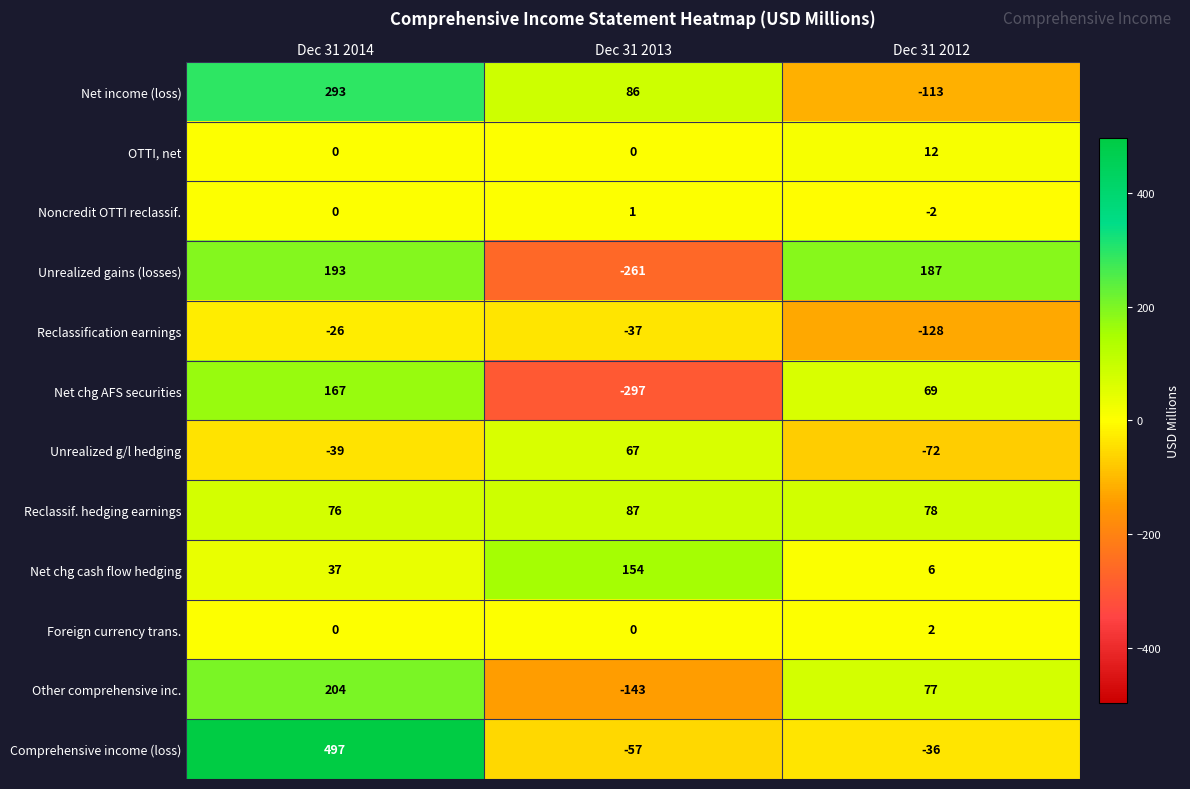

How many series are shown in this chart?

12